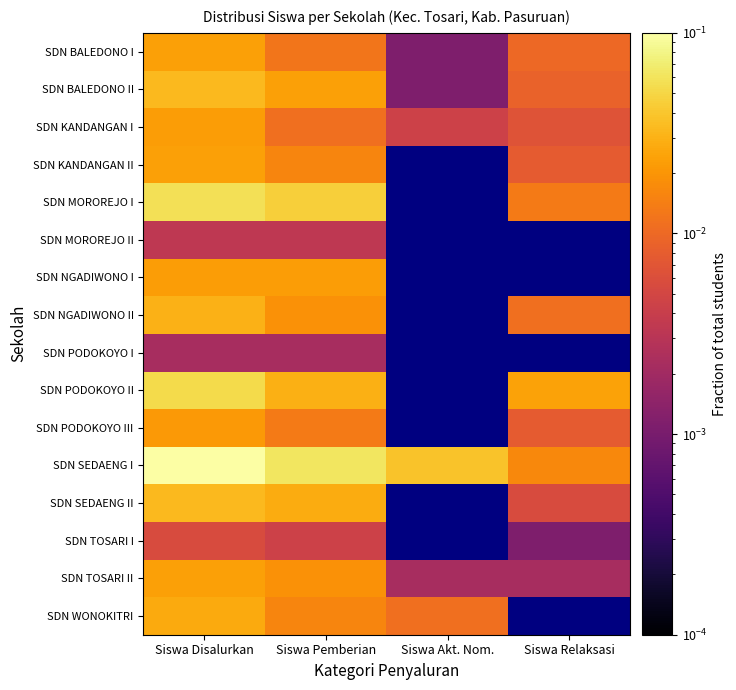

List the labels in order of SDN KANDANGAN II value, largest first.

Siswa Disalurkan, Siswa Pemberian, Siswa Akt. Nom., Siswa Relaksasi